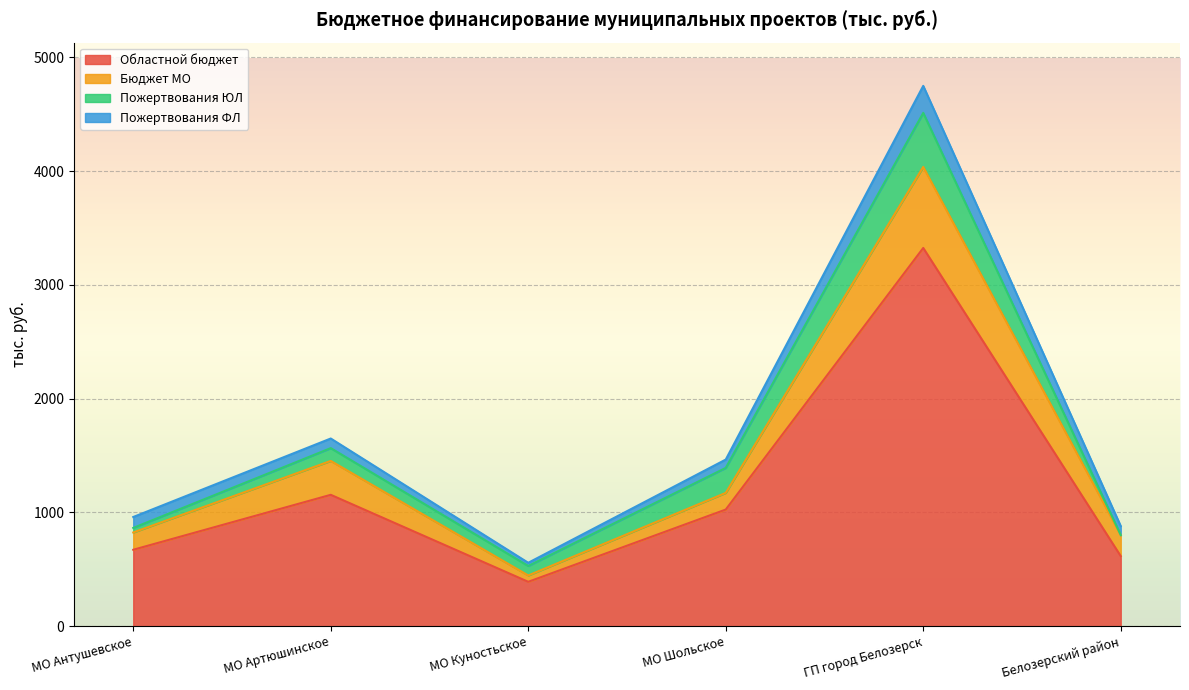

Where is Бюджет МО nearest to the value 2241?

МО Артюшинское